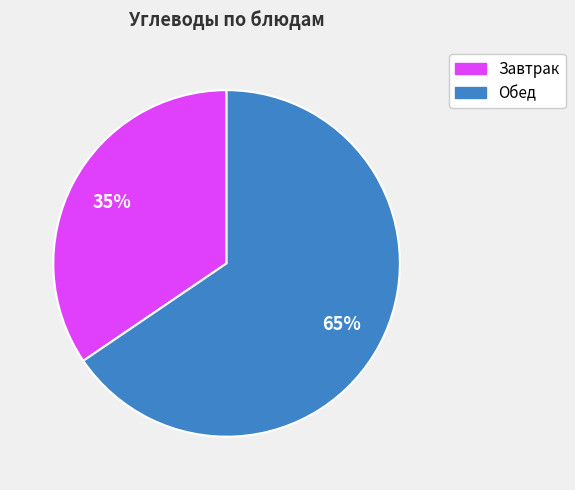

Does any single category account for the majority?

Yes